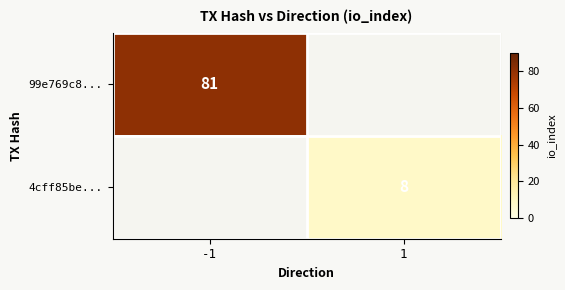

The value of 99e769c8... at -1 is 81. True or false?

True